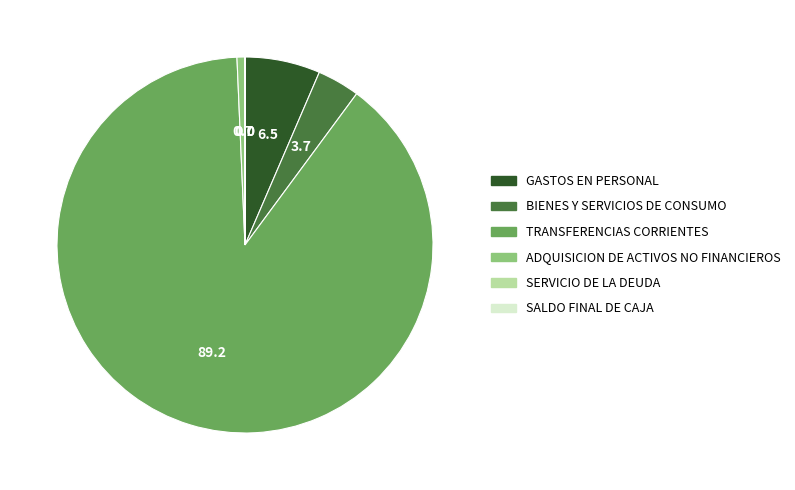

True or false: BIENES Y SERVICIOS DE CONSUMO accounts for 4% of the total.

True